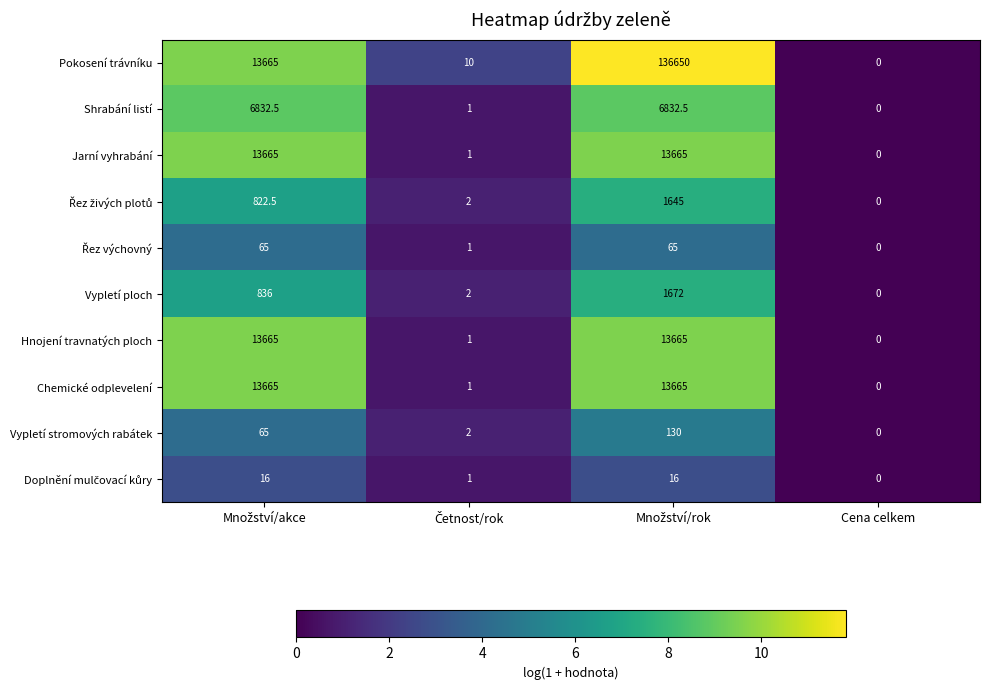

What is the average value of the Chemické odplevelení series?

6832.8